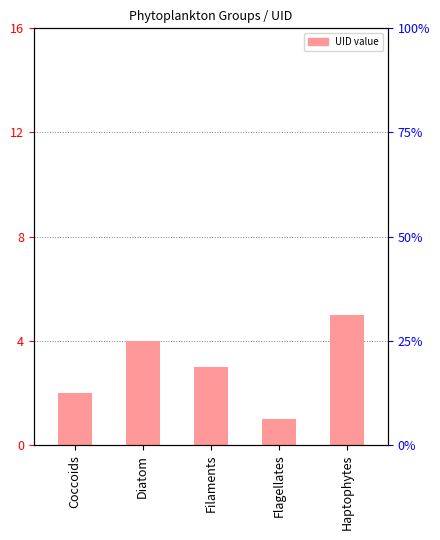

Is it true that the value at Haptophytes is 8?

False